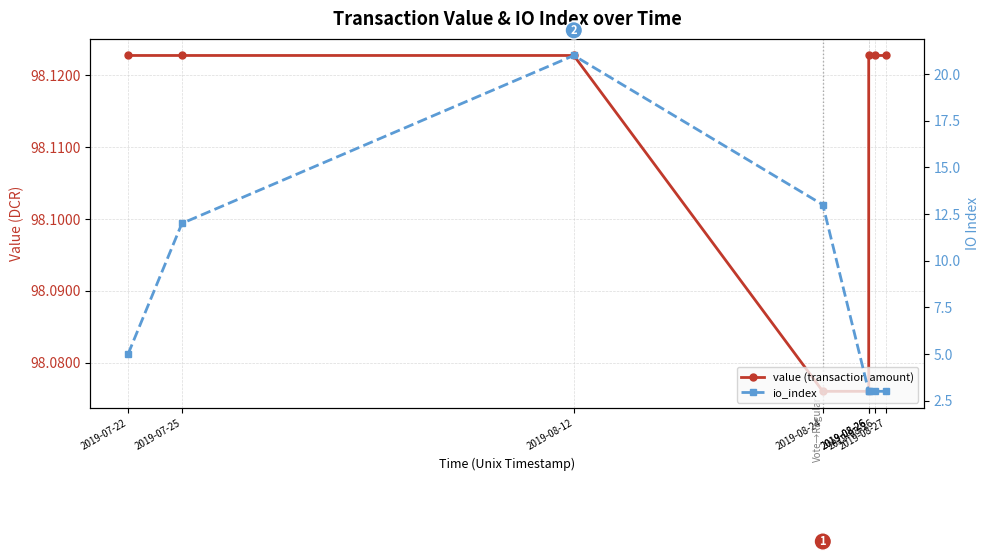

At which label does value (transaction amount) reach its minimum?

2019-08-24